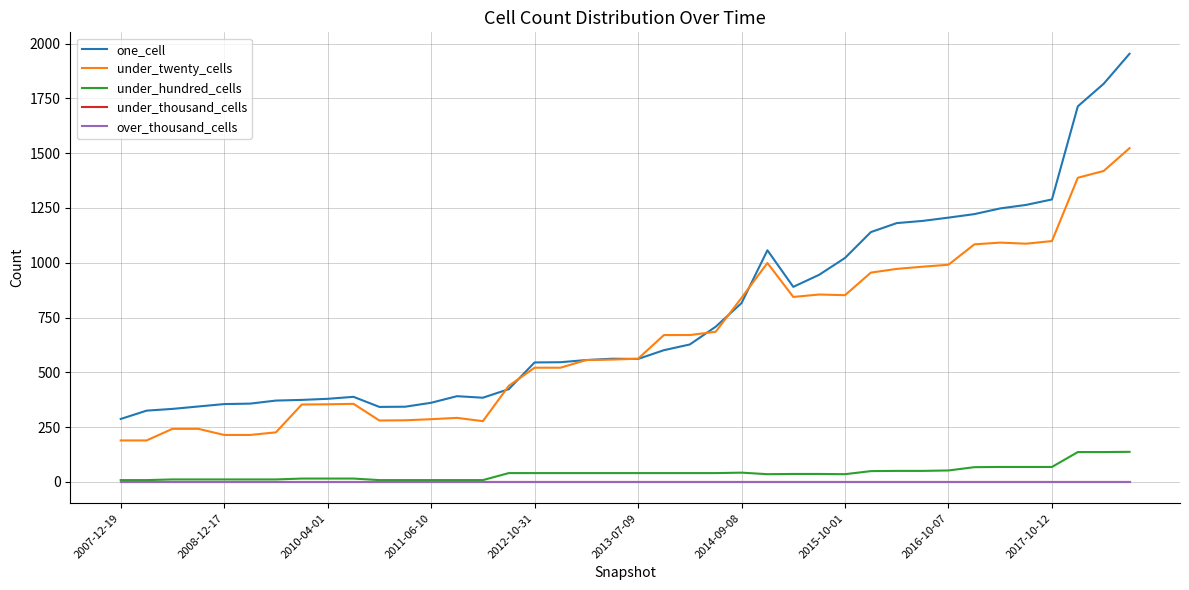

What is the greatest value displayed?

1954